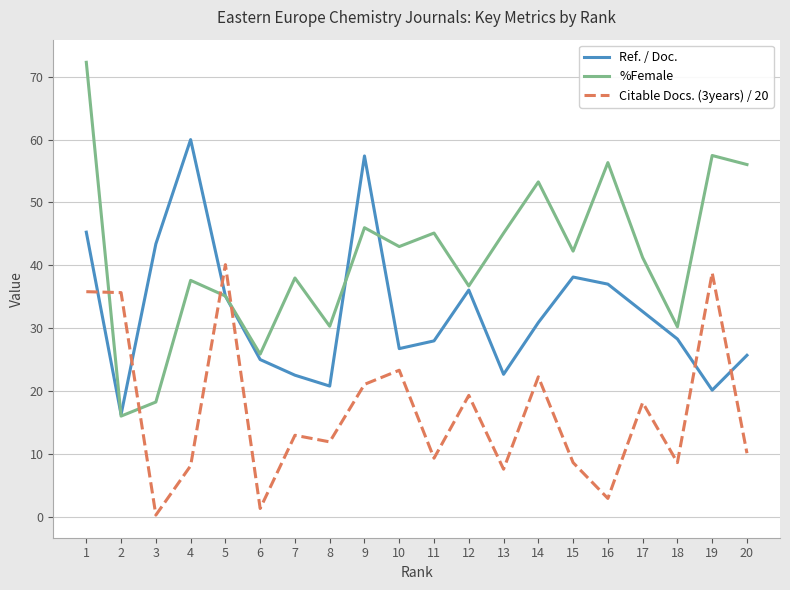

What is the maximum value shown in the chart?

72.3